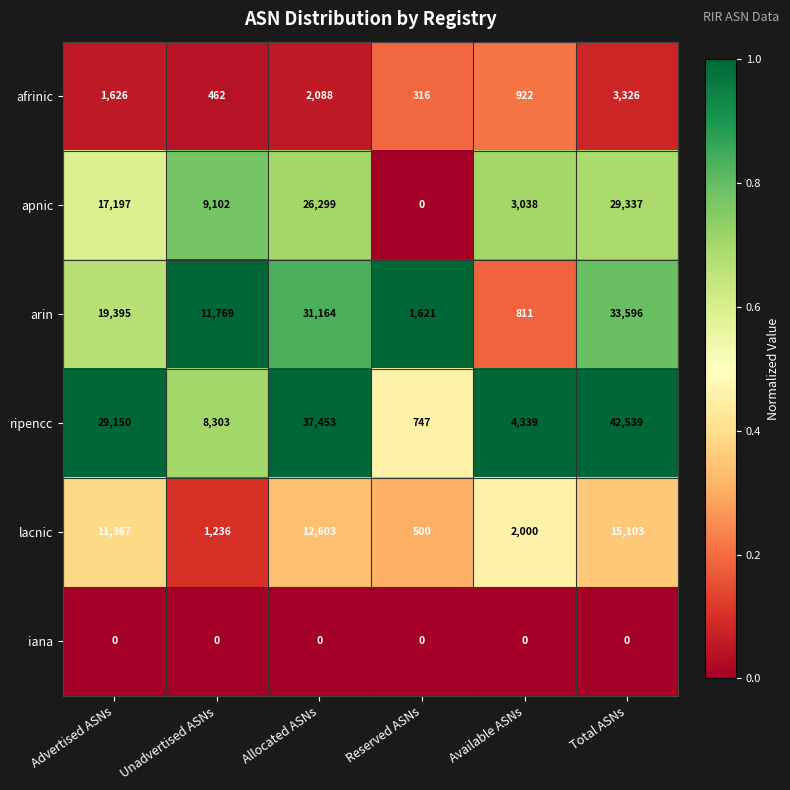

What is the spread (max minus min) of values at Unadvertised ASNs?

11769